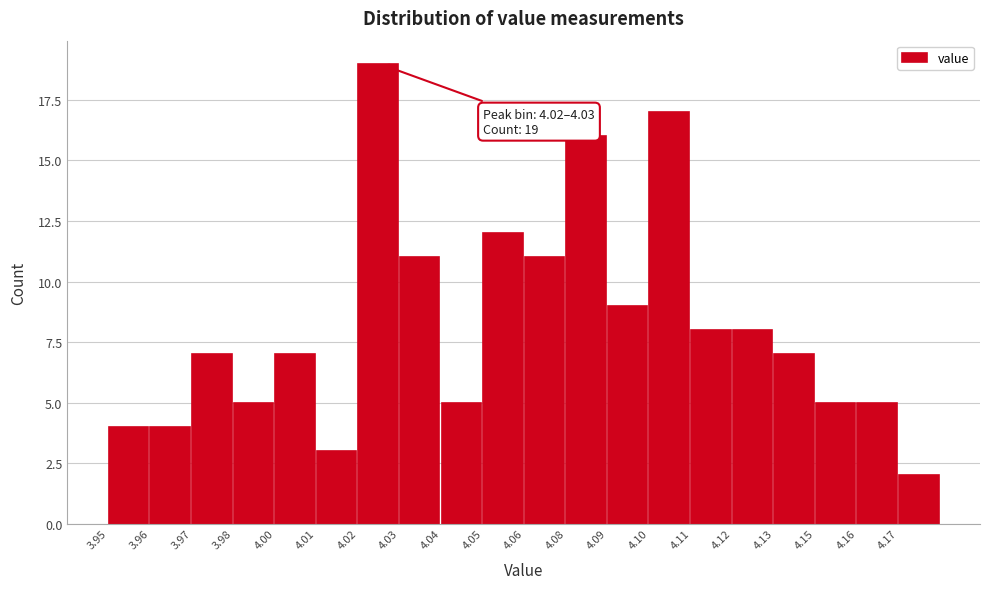

Reading right to left, extract all data points from this chart.

2	5	5	7	8	8	17	9	16	11	12	5	11	19	3	7	5	7	4	4